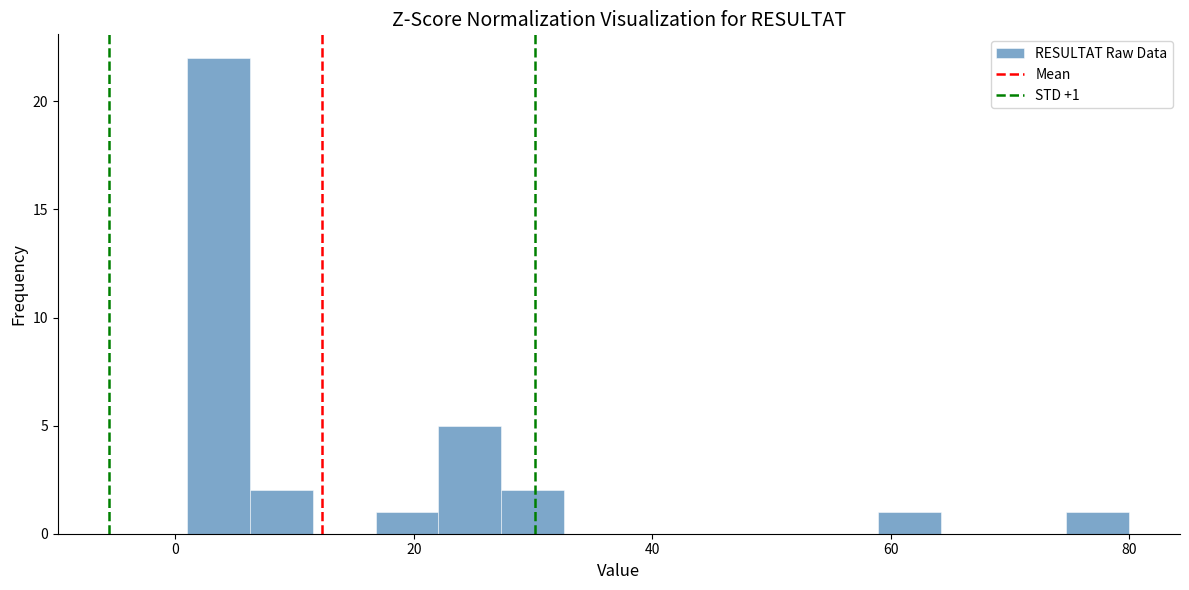

Around what value on the x-axis is the tallest bar? Give the approximate position of its centre, as read against the axis.

4